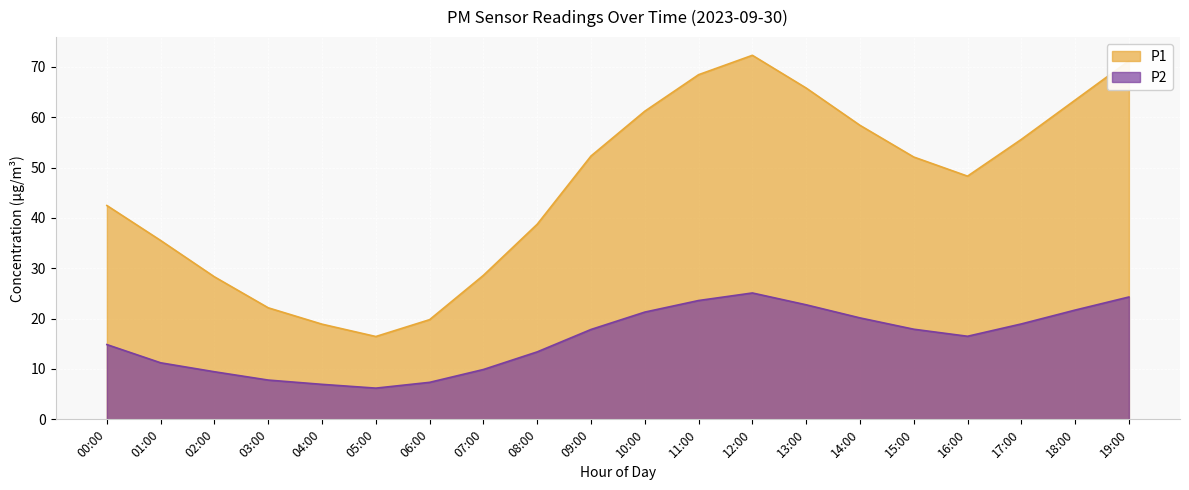

Read the P2 value at 06:00.

7.3